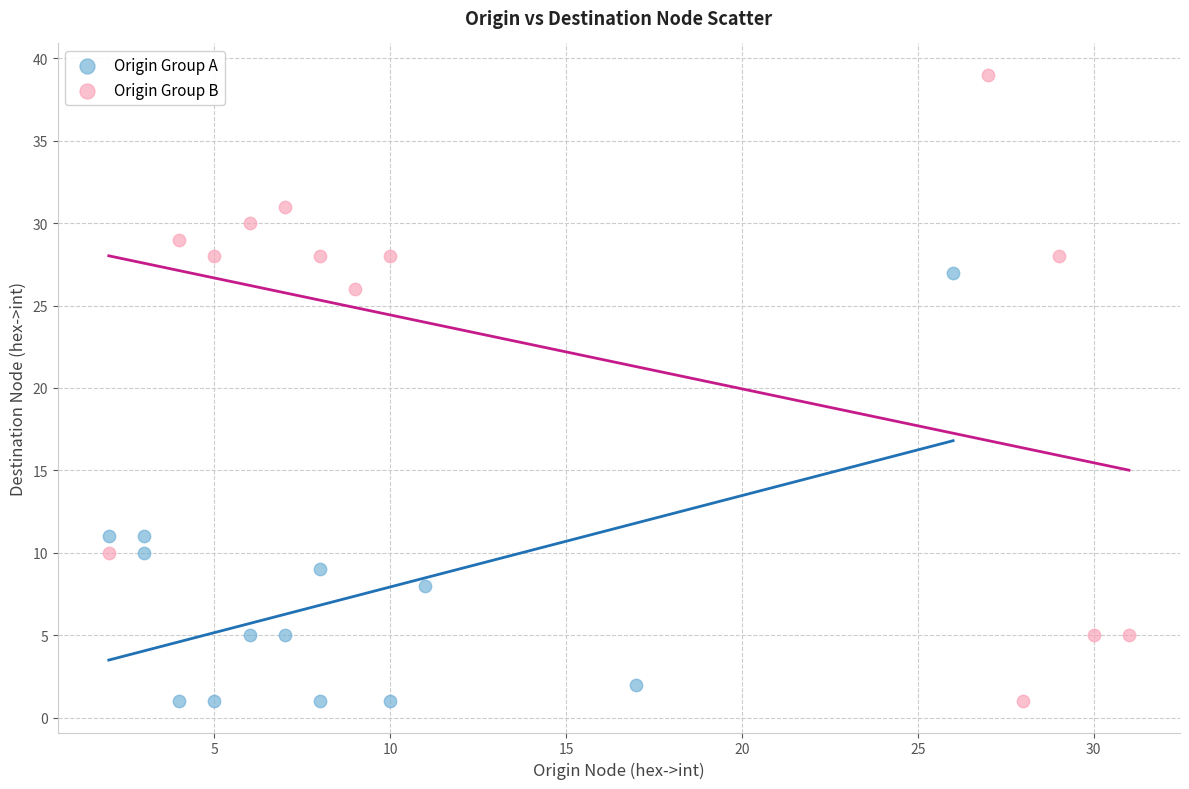

Which series reaches the maximum Y coordinate?

Origin Group B